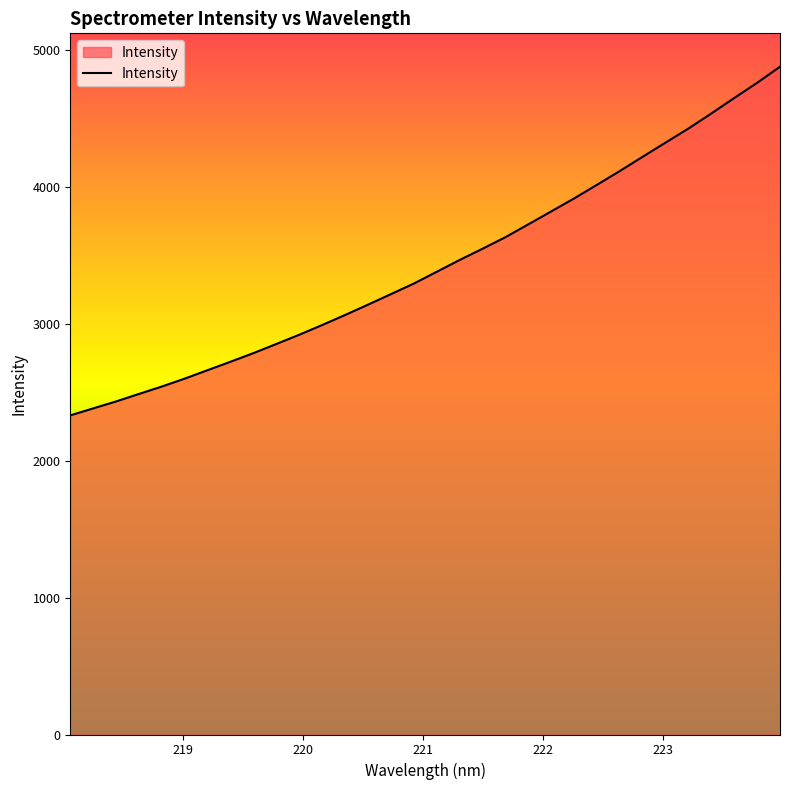

Count the number of categories in the chart.

32